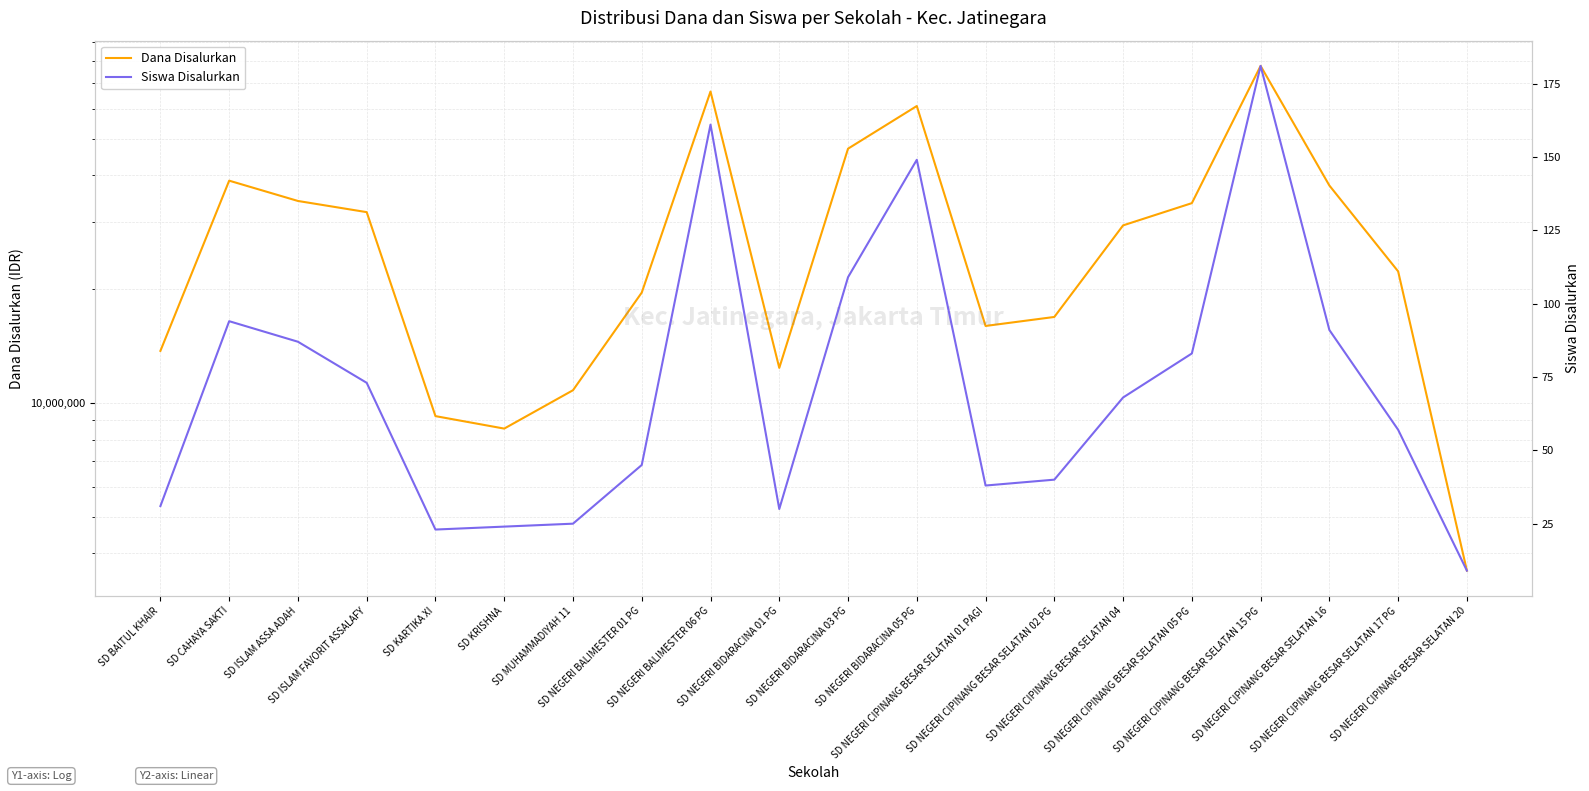

True or false: Siswa Disalurkan and Dana Disalurkan intersect in this chart.

False